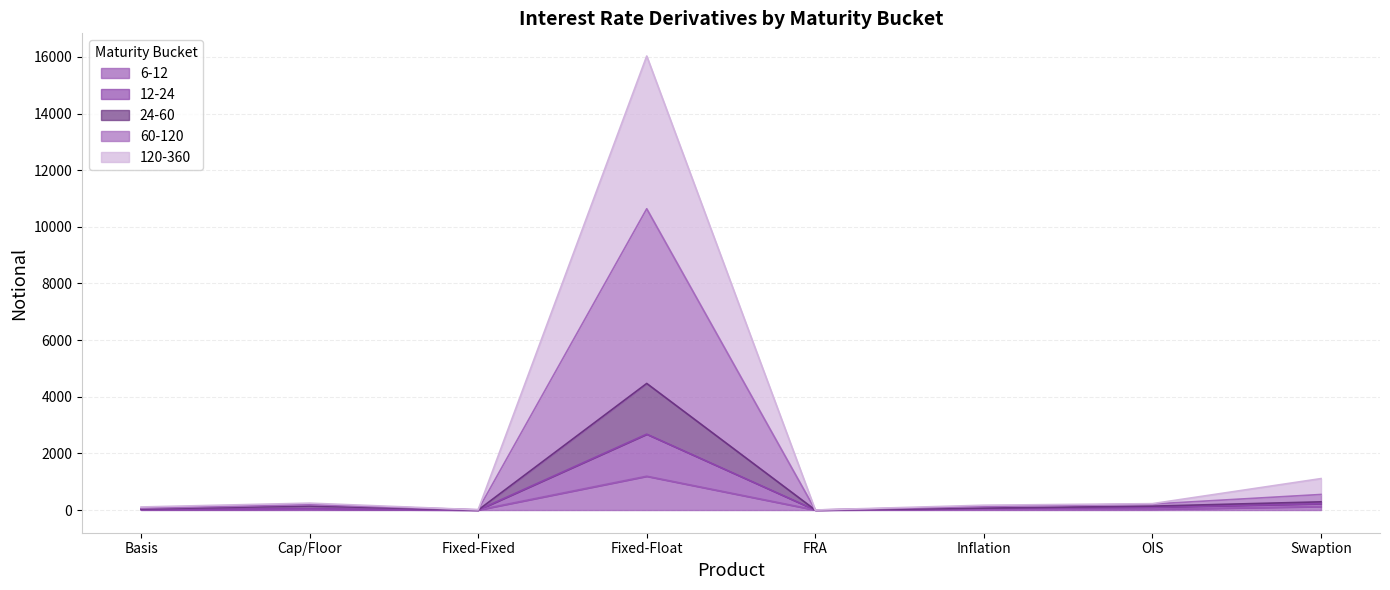

Reading left to right, extract all data points from this chart.

6-12: Basis=10	Cap/Floor=19	Fixed-Fixed=0	Fixed-Float=1193	FRA=0	Inflation=24	OIS=29	Swaption=122
12-24: Basis=21	Cap/Floor=46	Fixed-Fixed=0	Fixed-Float=2679	FRA=0	Inflation=58	OIS=99	Swaption=224
24-60: Basis=40	Cap/Floor=139	Fixed-Fixed=0	Fixed-Float=4470	FRA=1	Inflation=67	OIS=137	Swaption=289
60-120: Basis=64	Cap/Floor=191	Fixed-Fixed=9	Fixed-Float=10638	FRA=1	Inflation=126	OIS=211	Swaption=549
120-360: Basis=108	Cap/Floor=243	Fixed-Fixed=9	Fixed-Float=16032	FRA=1	Inflation=170	OIS=225	Swaption=1110